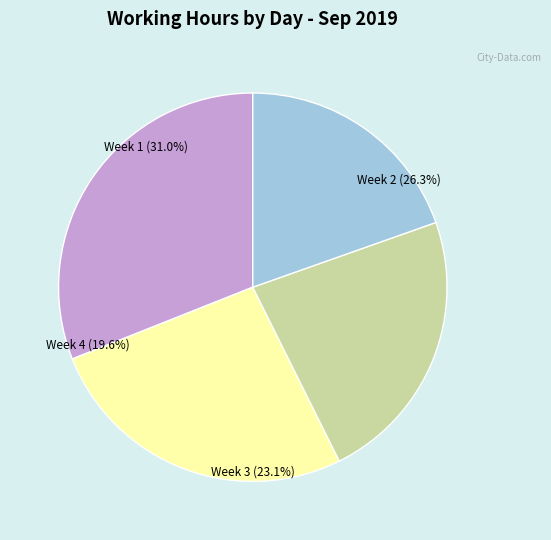

Is Wed 18 the majority of the pie?

No